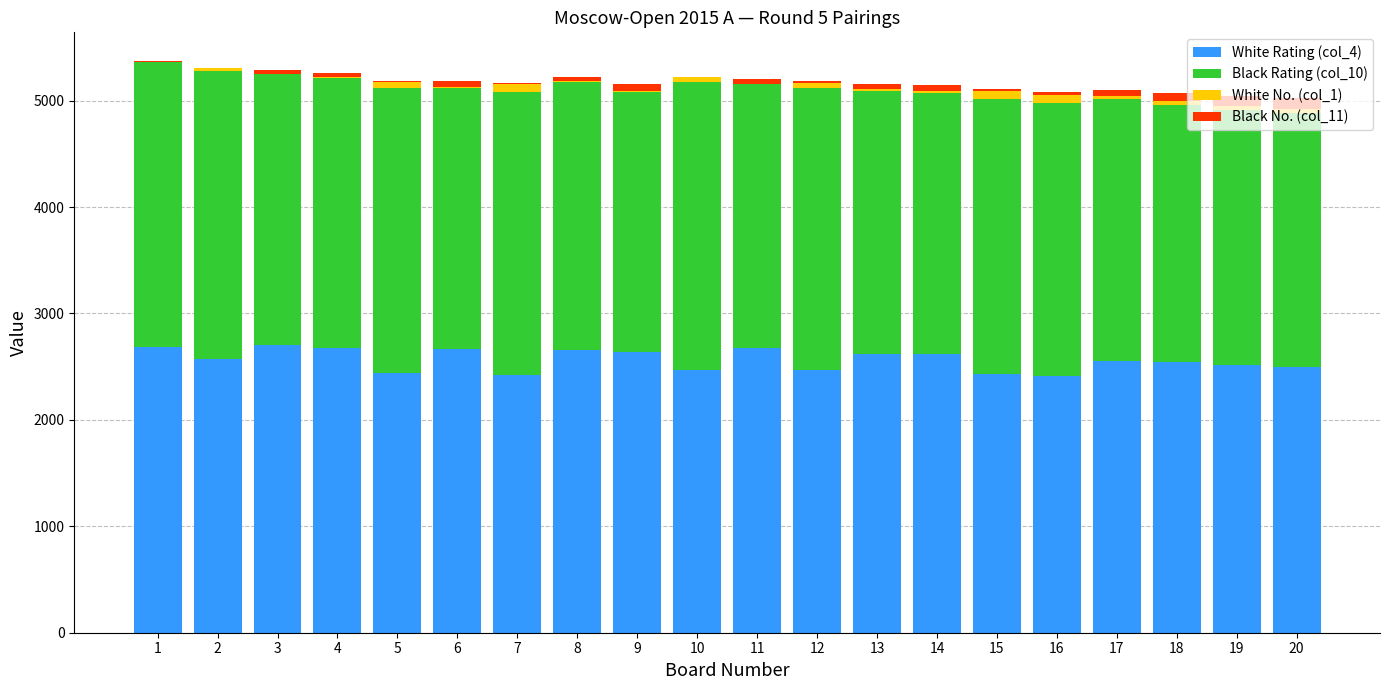

What is the total value across all series at 17?

5098